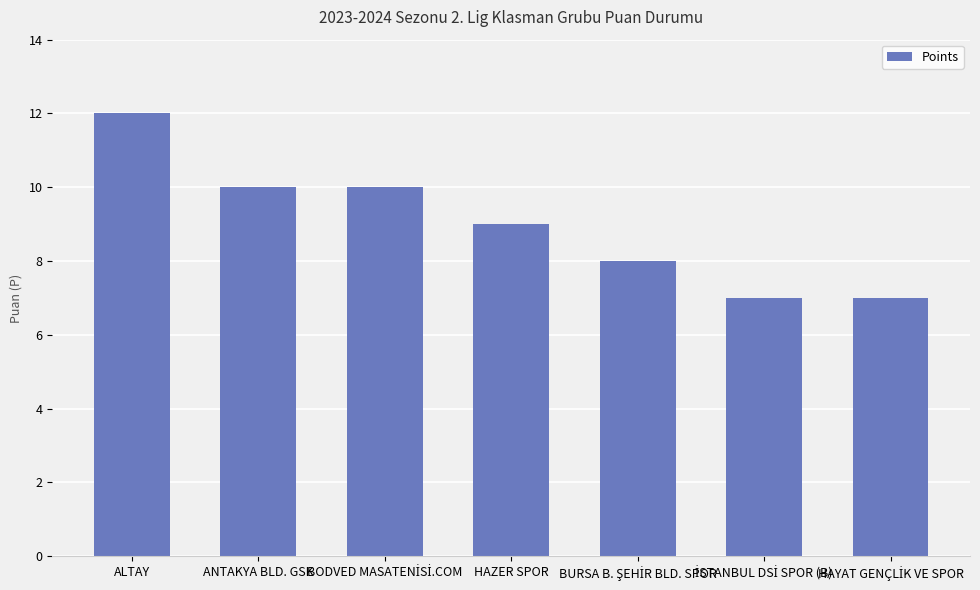

At which label is the value closest to 9?

HAZER SPOR